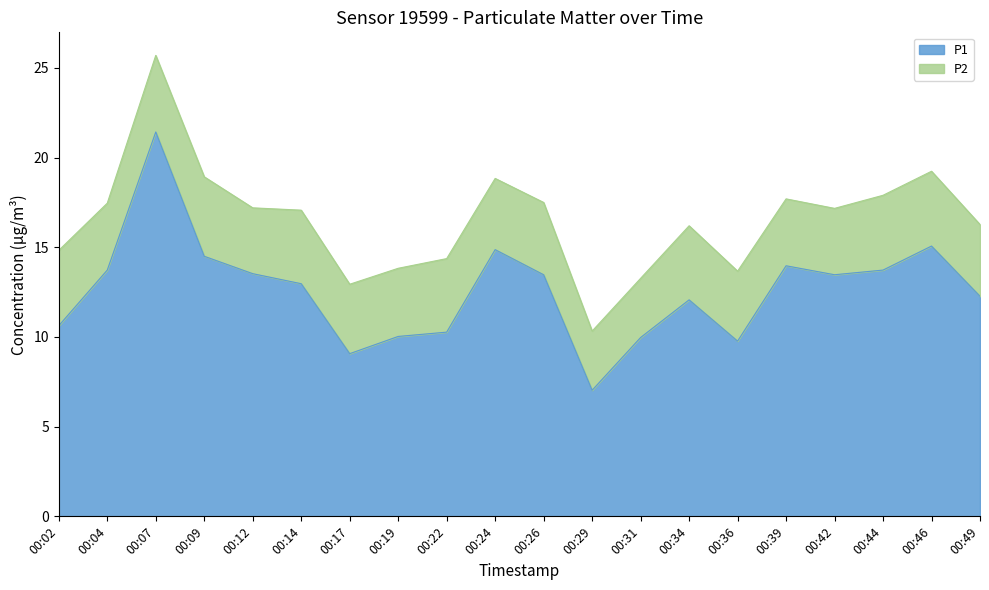

What is the sum of all values?

251.8